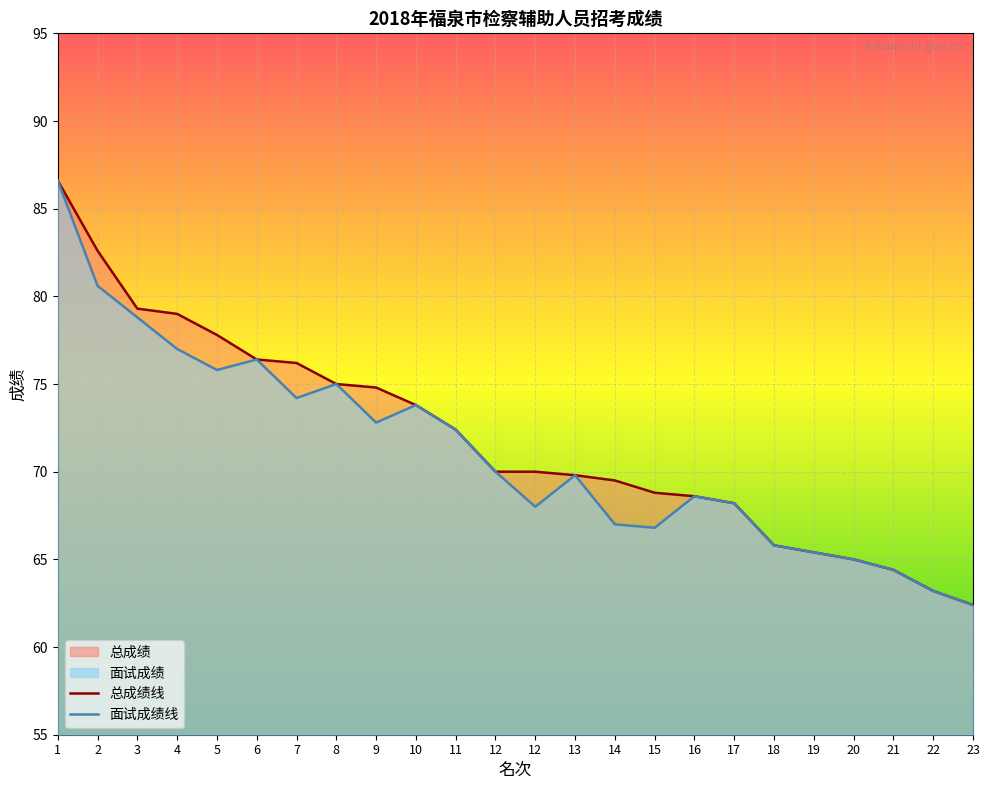

At which category does 面试成绩 reach its first local peak?

6